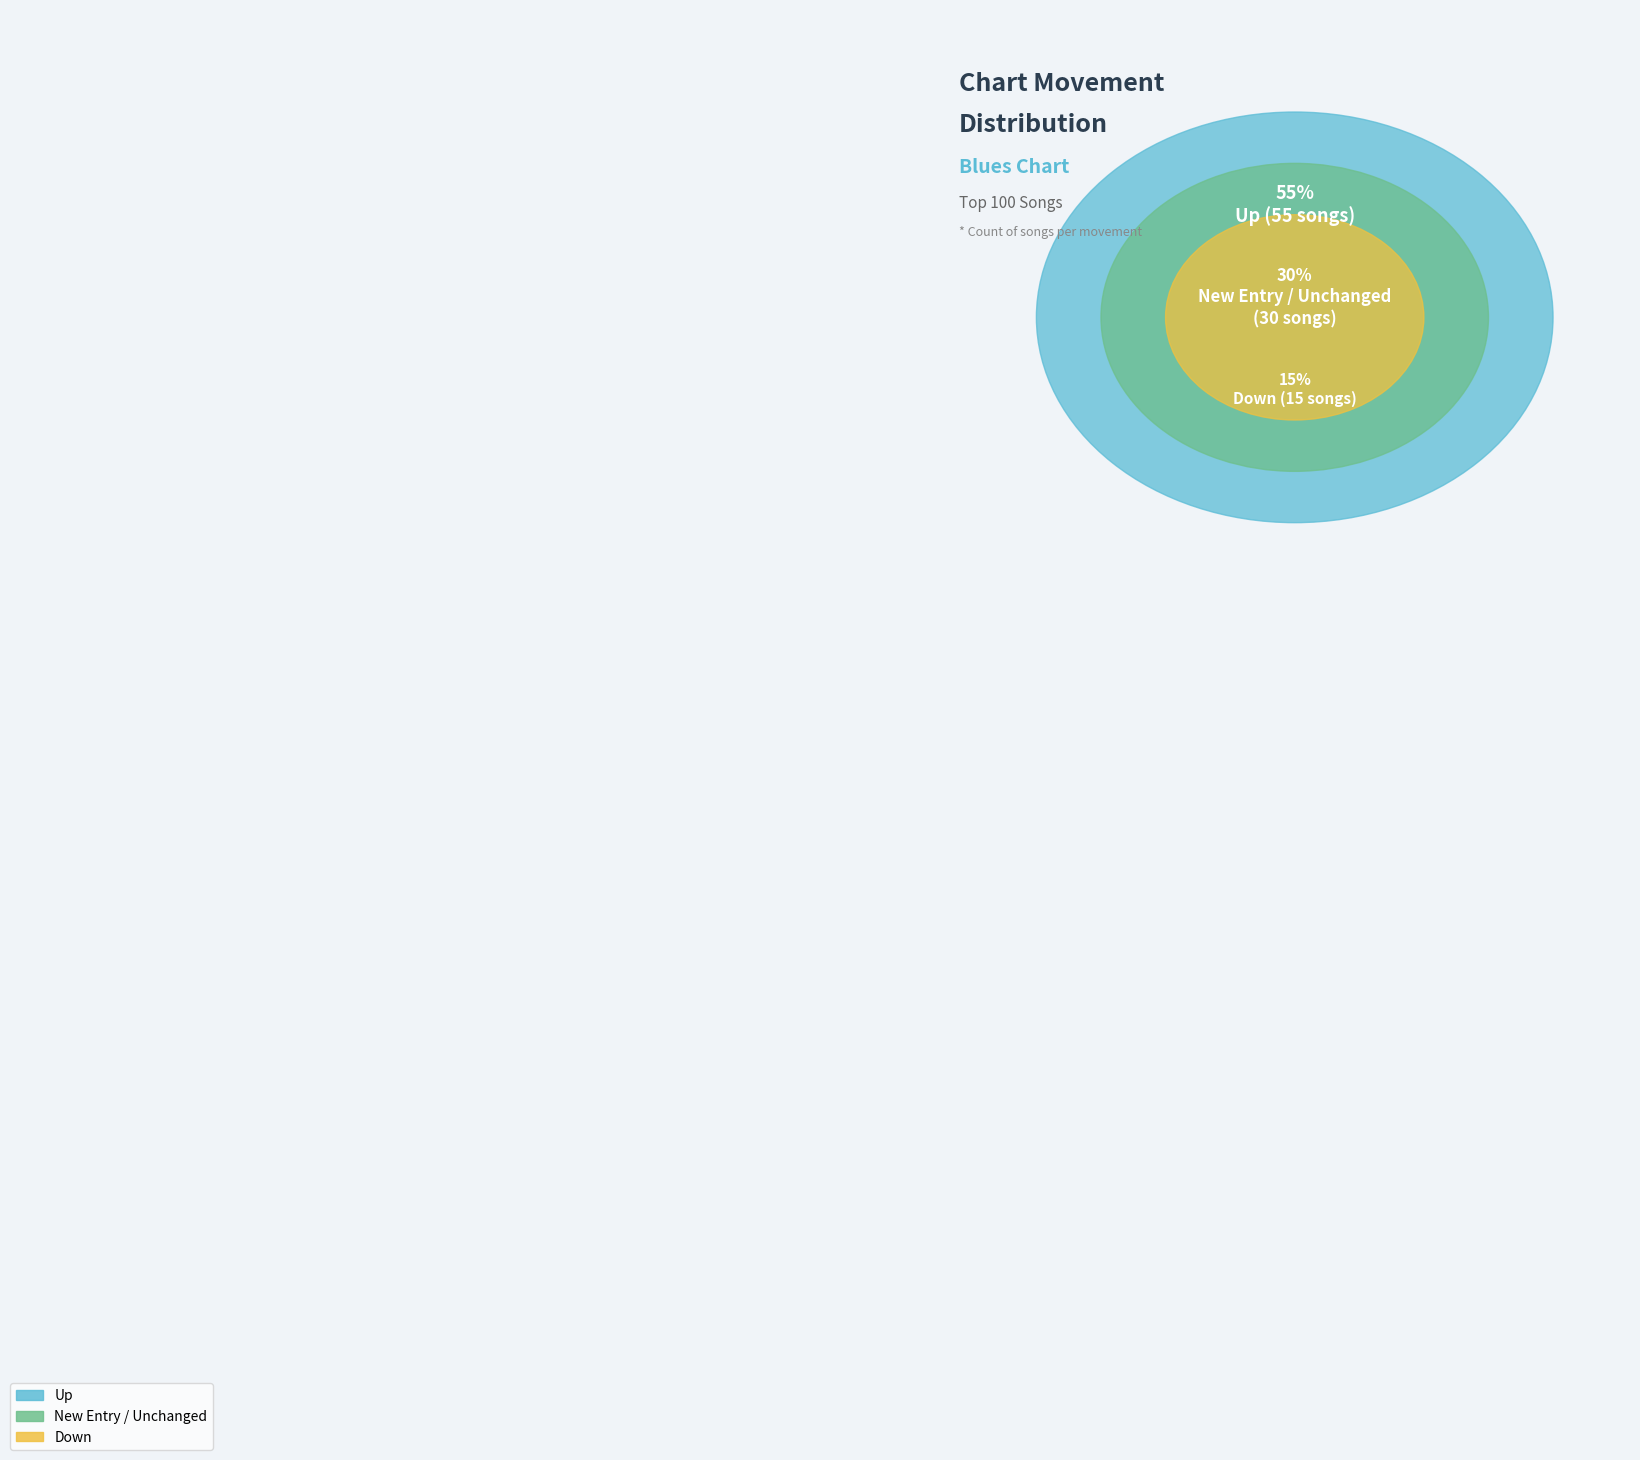

The up slice represents 66% of the pie. True or false?

False